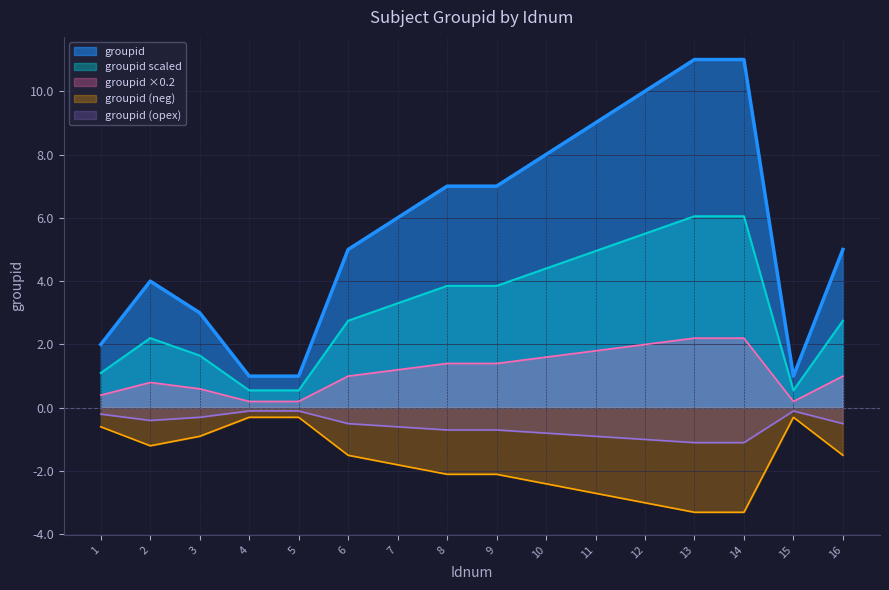

What is the difference between the values at 7 and 3?

3